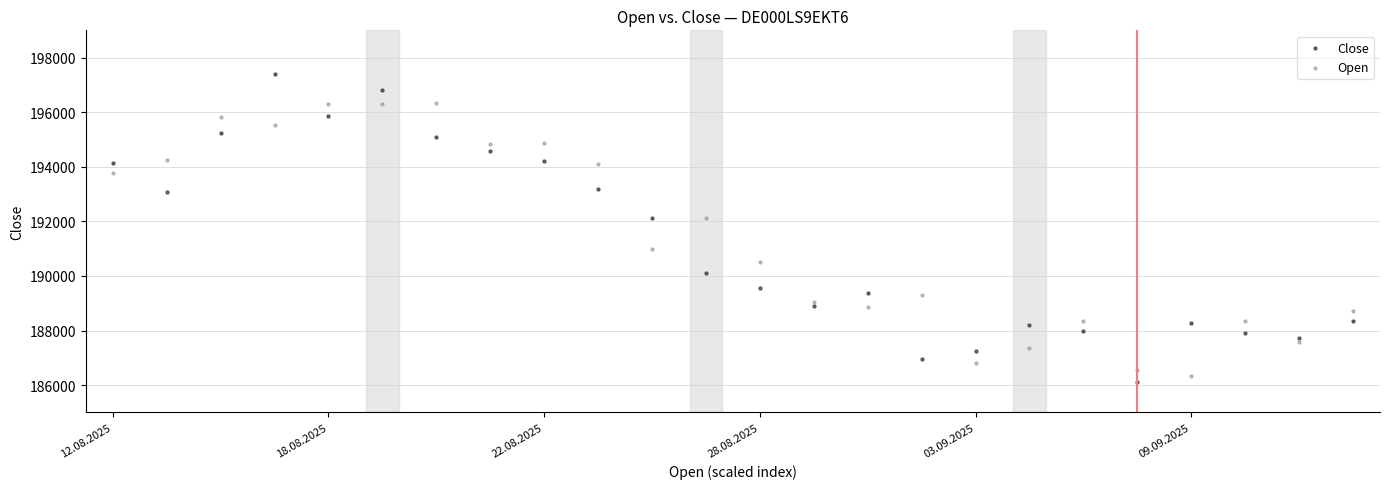

Which series has the largest Y range (max minus min)?

Close